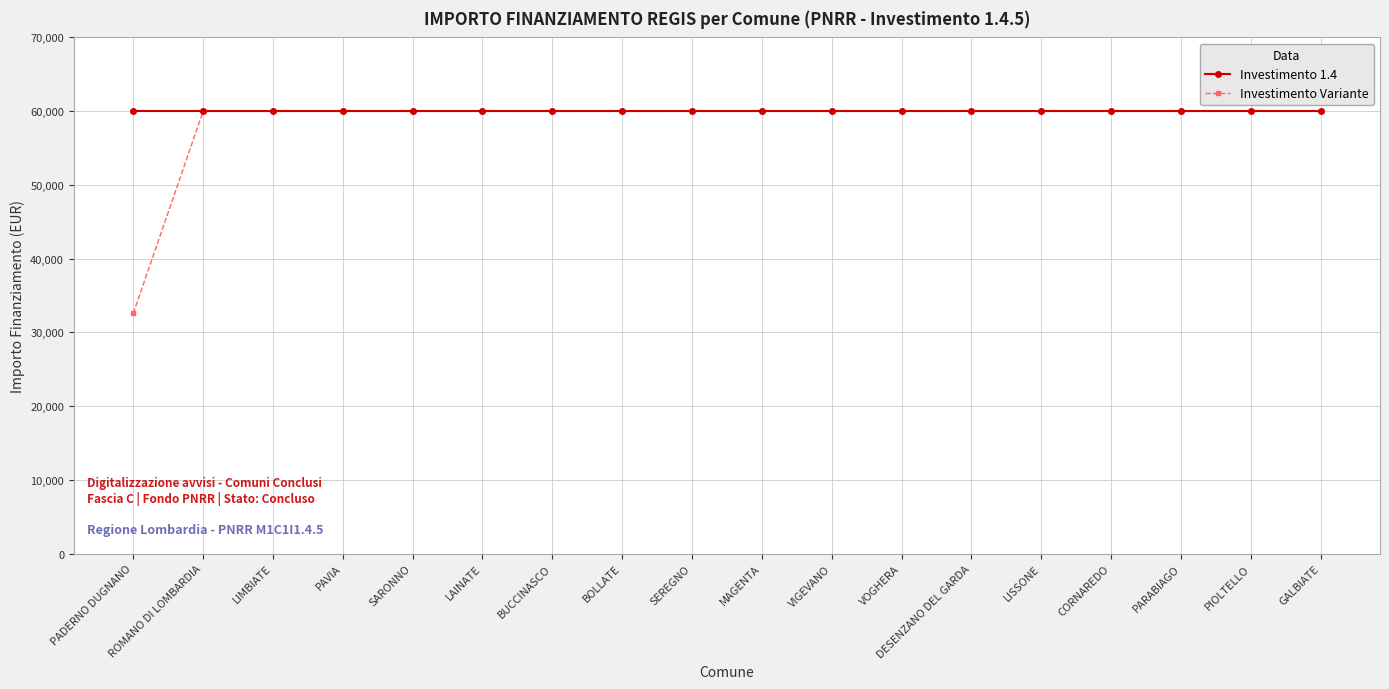

How many lines are shown in the chart?

2